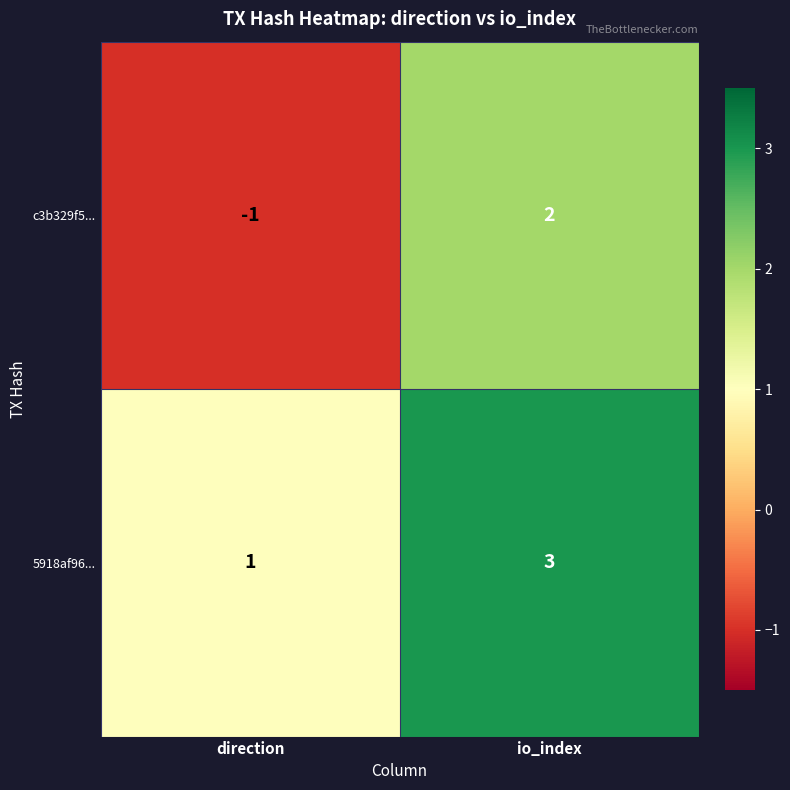

Which series has the widest spread of values?

c3b329f5...